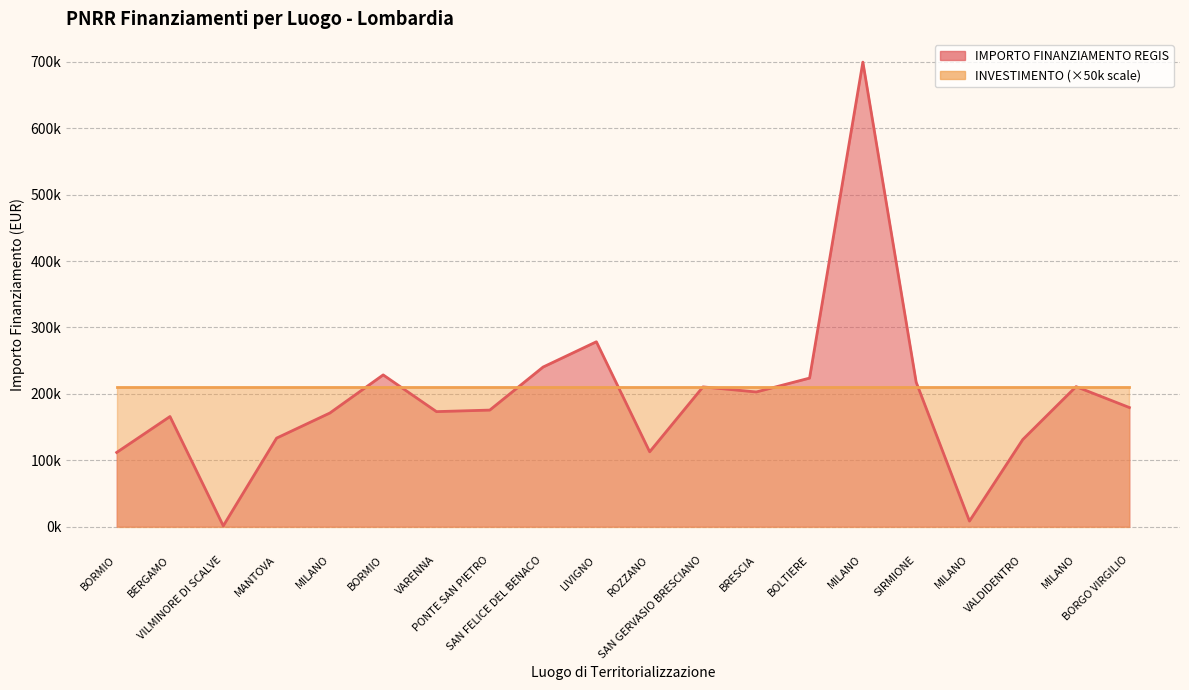

True or false: the data shows 699734.4 at MILANO.

True